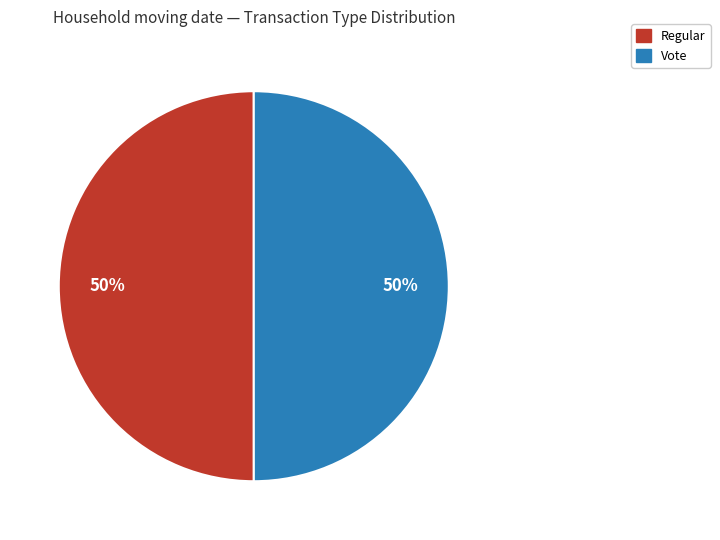

The Vote slice represents 36% of the pie. True or false?

False